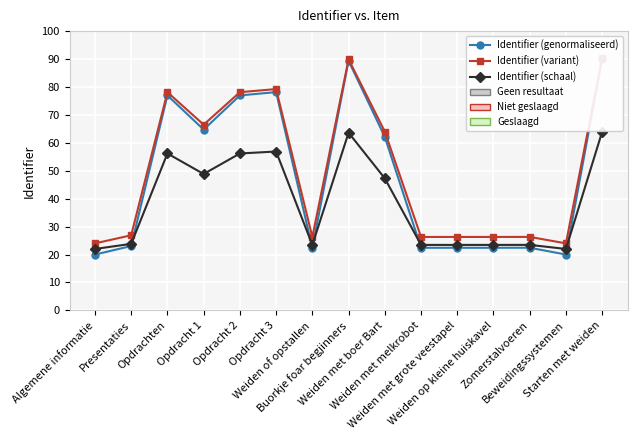

What is the maximum value for Identifier (genormaliseerd)?

90.0